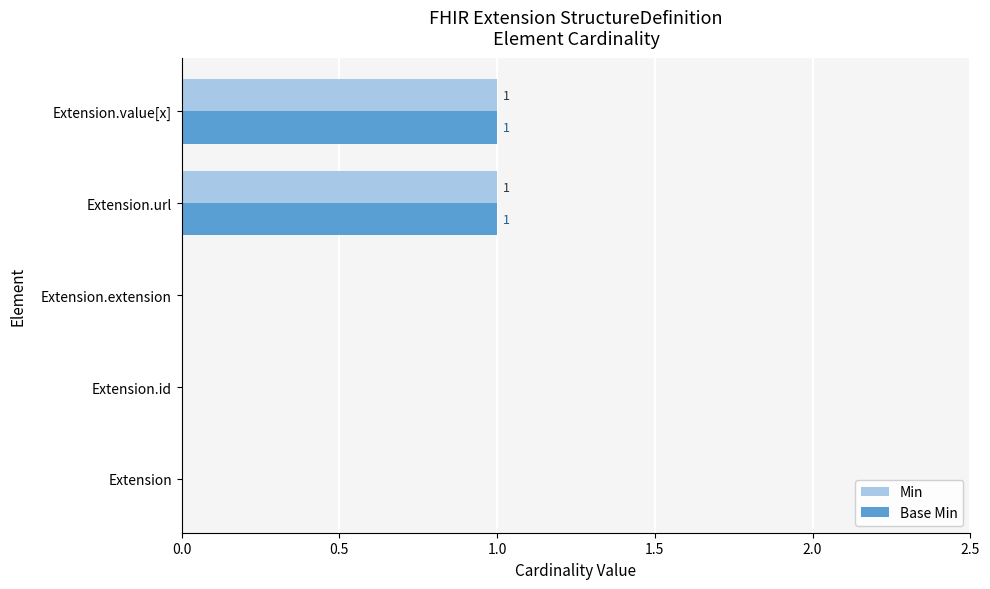

Is the value of Base Min at Extension.value[x] greater than the value of Min at Extension.id?

Yes